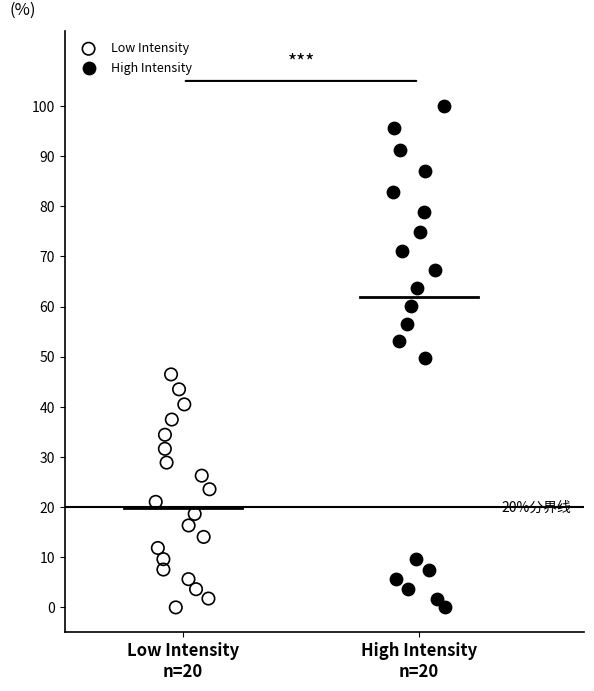

Which series contains the highest Y value?

High Intensity